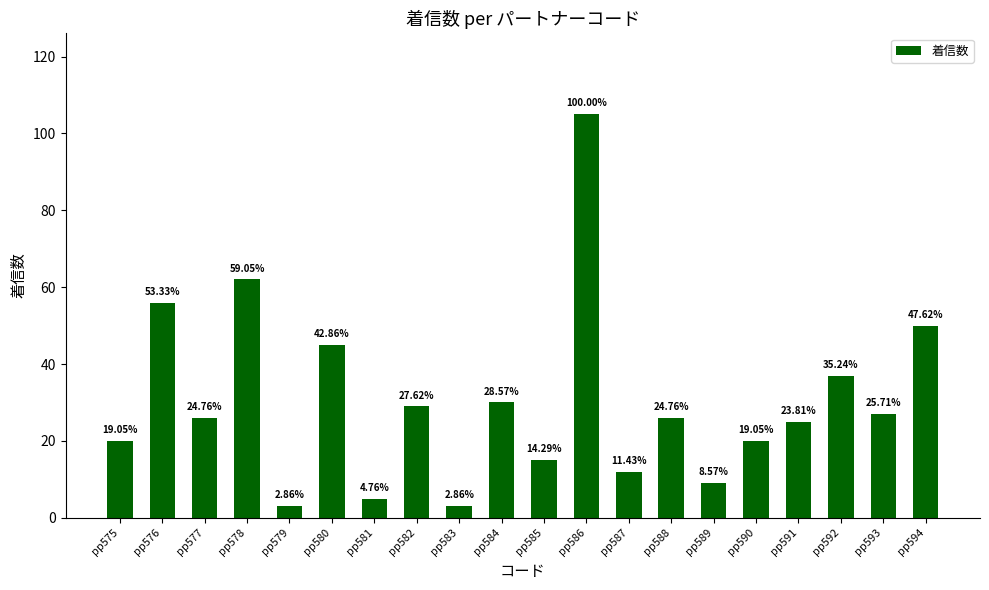

True or false: the data shows 17 at pp591.

False